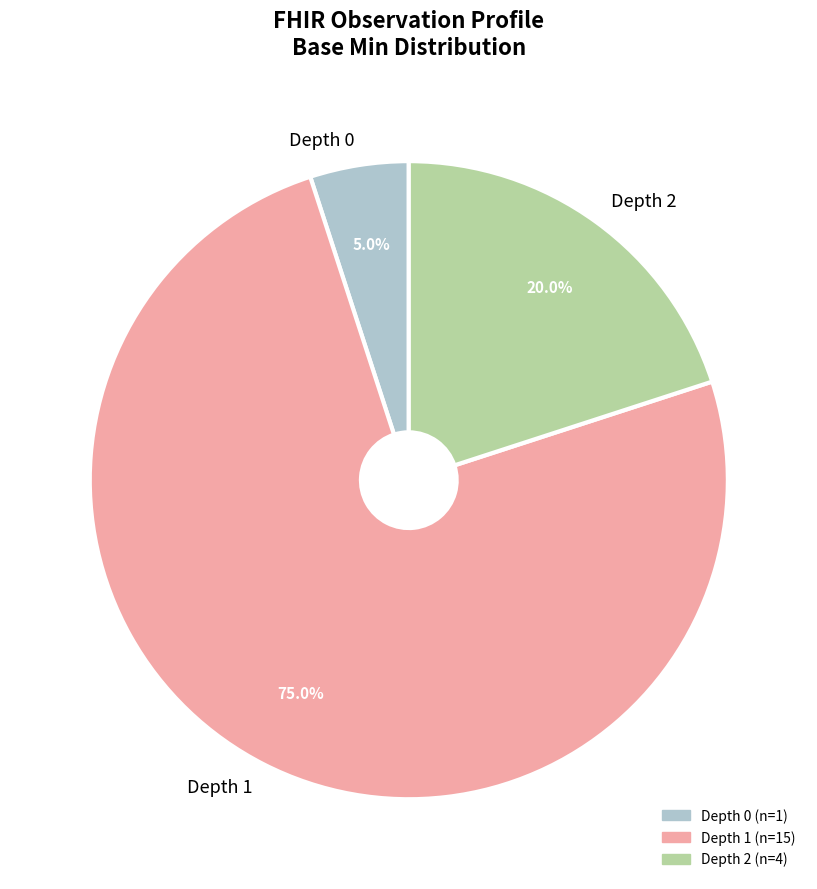

What percentage do Depth 0 and Depth 1 together represent?

80.0%